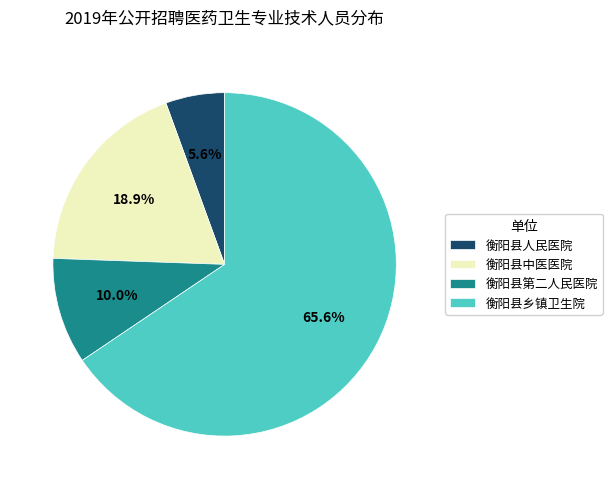

Do 衡阳县乡镇卫生院 and 衡阳县人民医院 together represent more than half of the pie?

Yes